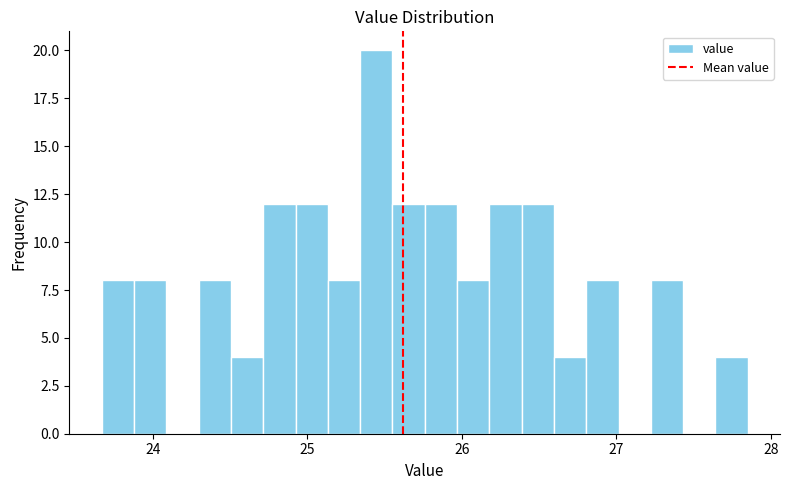

Around what value on the x-axis is the tallest bar? Give the approximate position of its centre, as read against the axis.

25.4